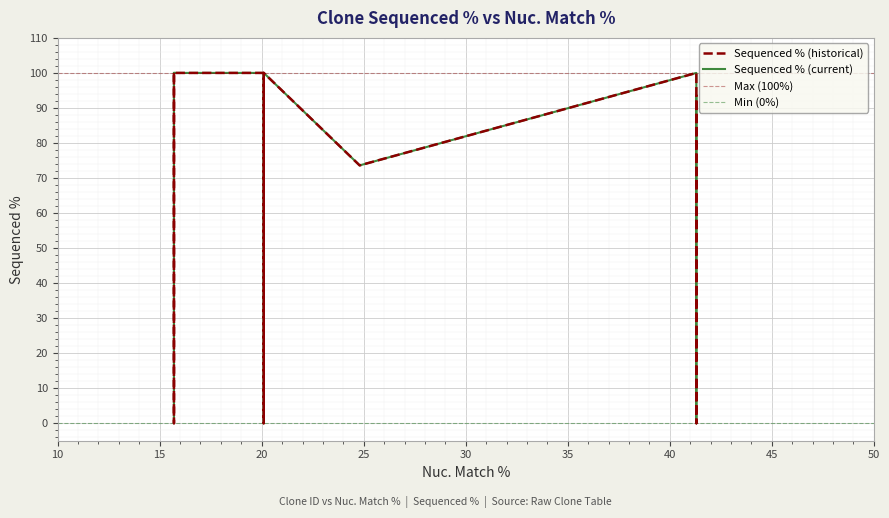

Is it true that the value at ccsbBroad304_14147 is -40.6?

False